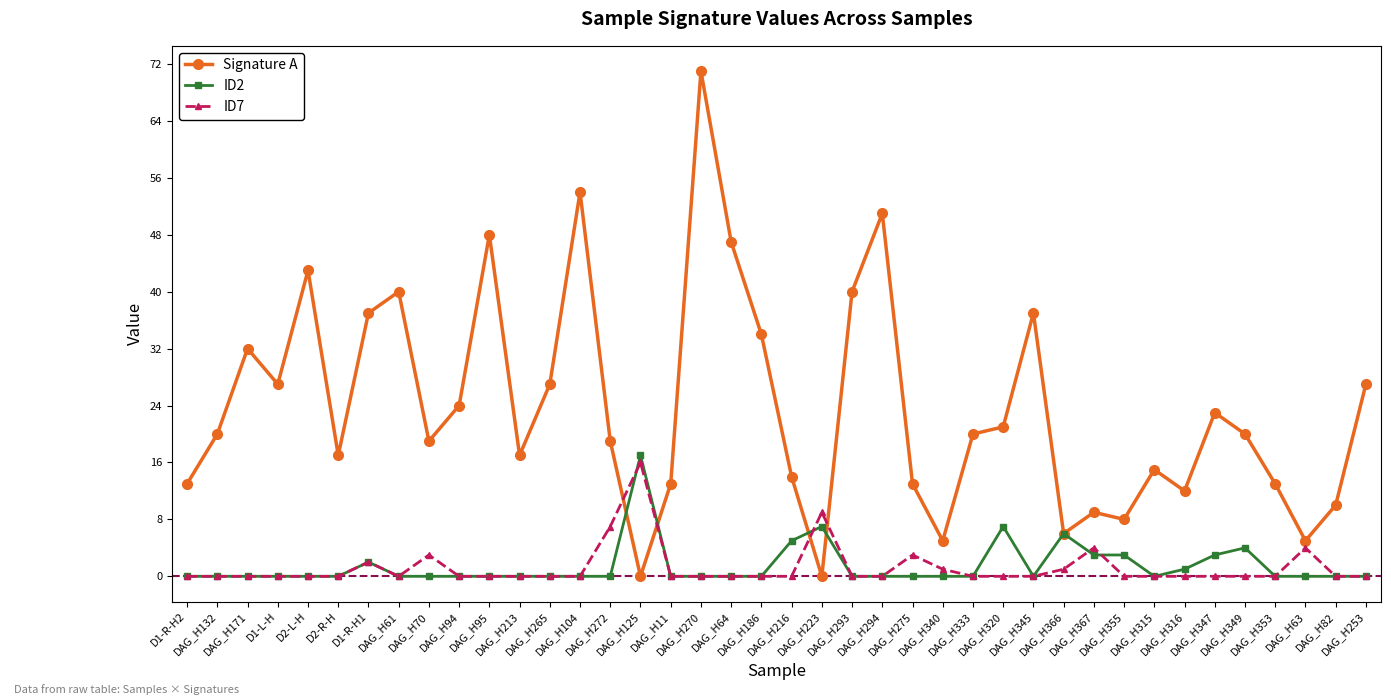

What are all the series names shown in the legend?

Signature A, ID2, ID7